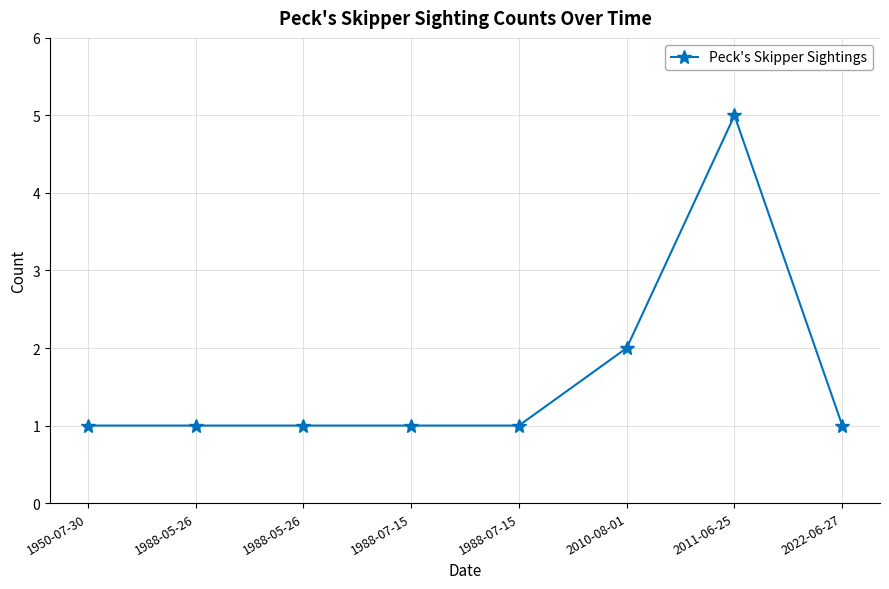

Reading left to right, what are all the values shown in this chart?

1950-07-30=1	1988-05-26=1	1988-05-26=1	1988-07-15=1	1988-07-15=1	2010-08-01=2	2011-06-25=5	2022-06-27=1